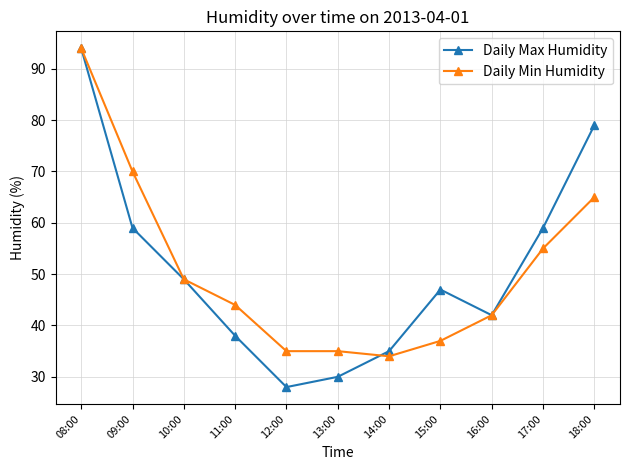

What is the average value of the Daily Max Humidity series?

51